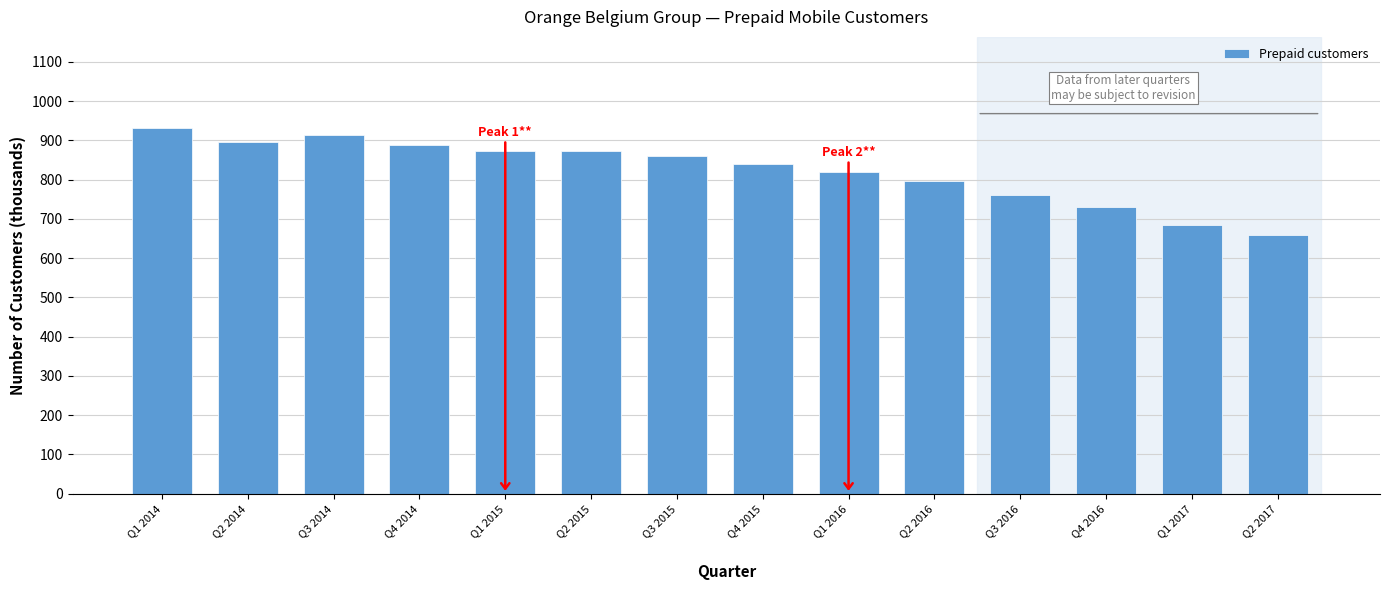

Reading left to right, extract all data points from this chart.

931.0	896.1	913.5	887.9	872.1	872.1	861.2	839.0	820.7	796.1	761.1	731.2	684.6	658.5